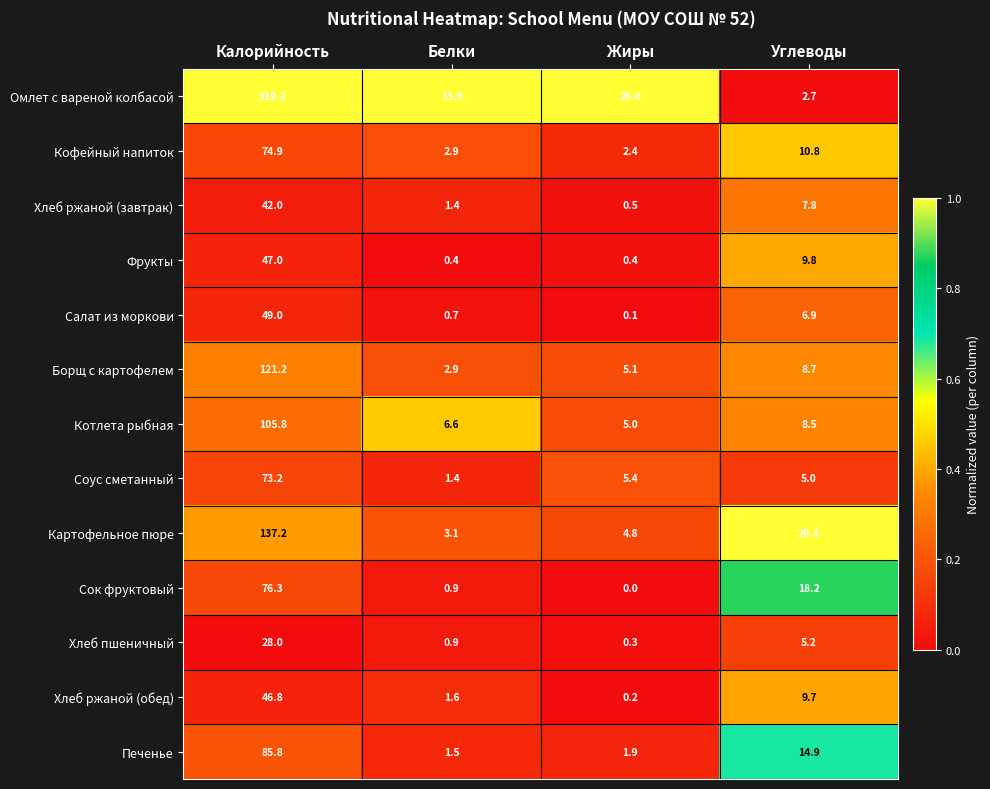

At which label is Печенье closest to 43?

Углеводы